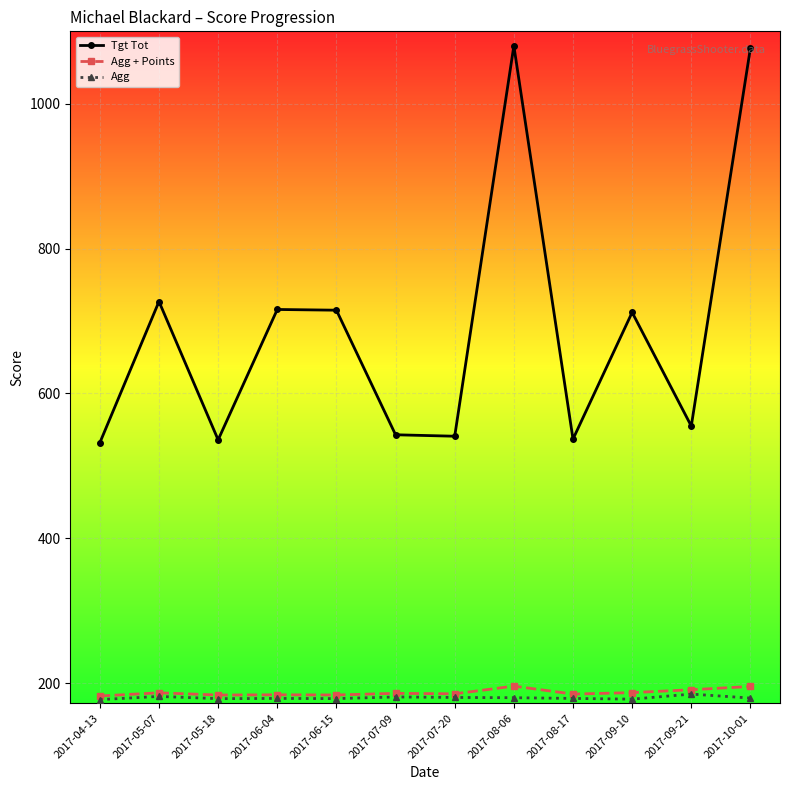

How many interior local valleys does the Tgt Tot series have?

4